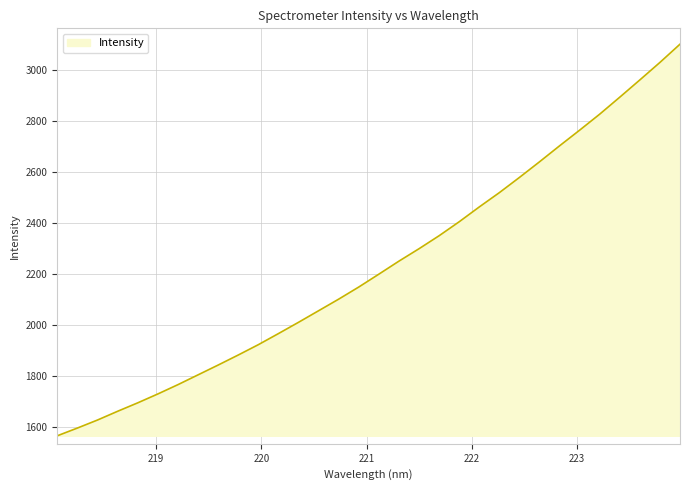

Count the number of data series in this chart.

1